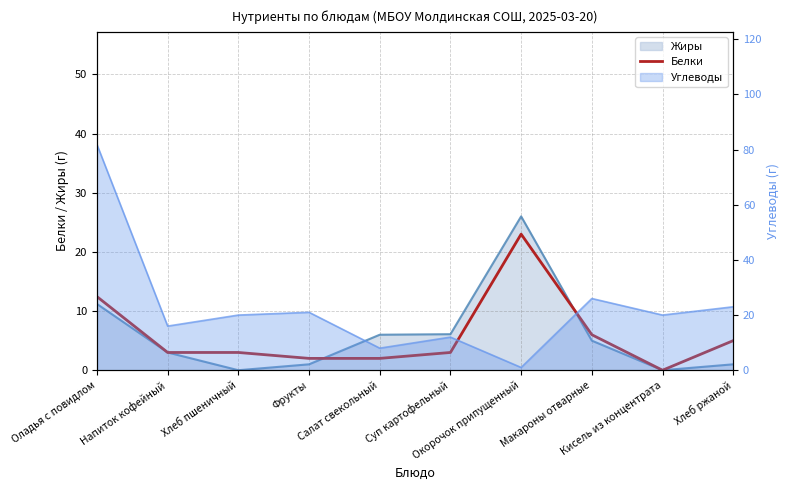

How many points are higher than both their immediate neighbors (excluding endpoints)?

1